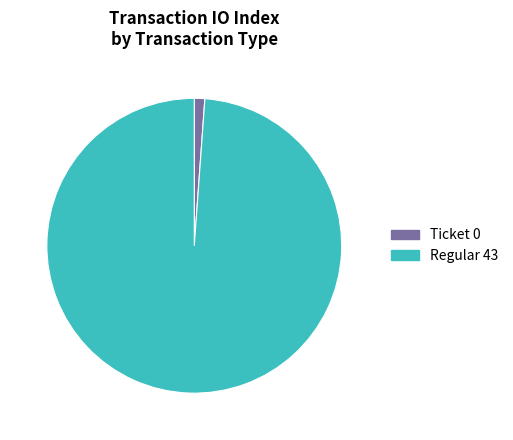

Does any single category account for the majority?

Yes